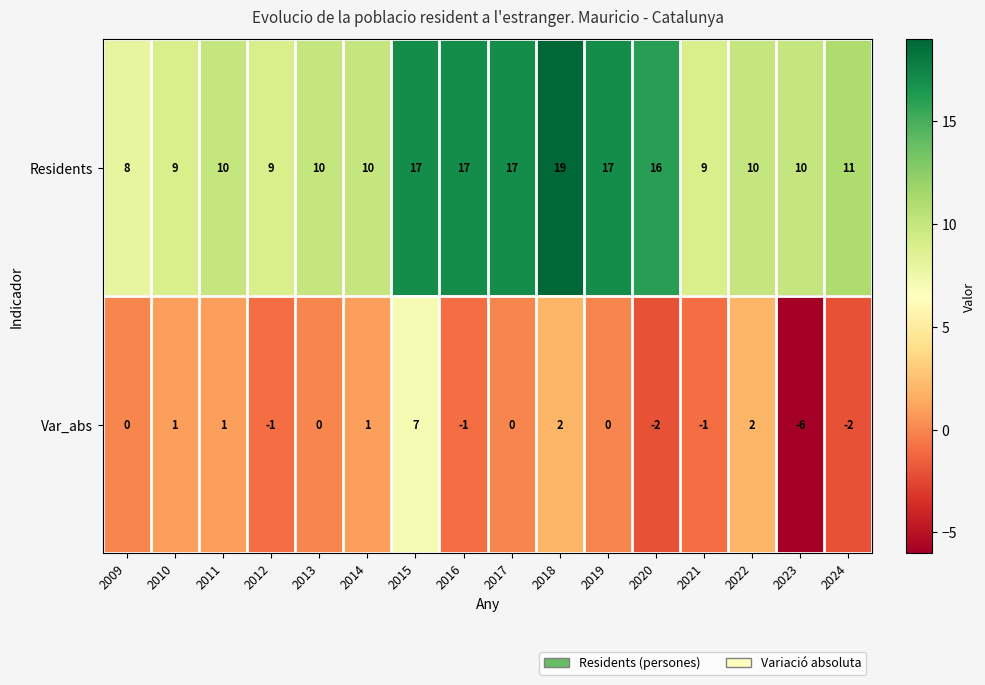

What is the difference between the maximum and second lowest values in the Var_abs series?

9